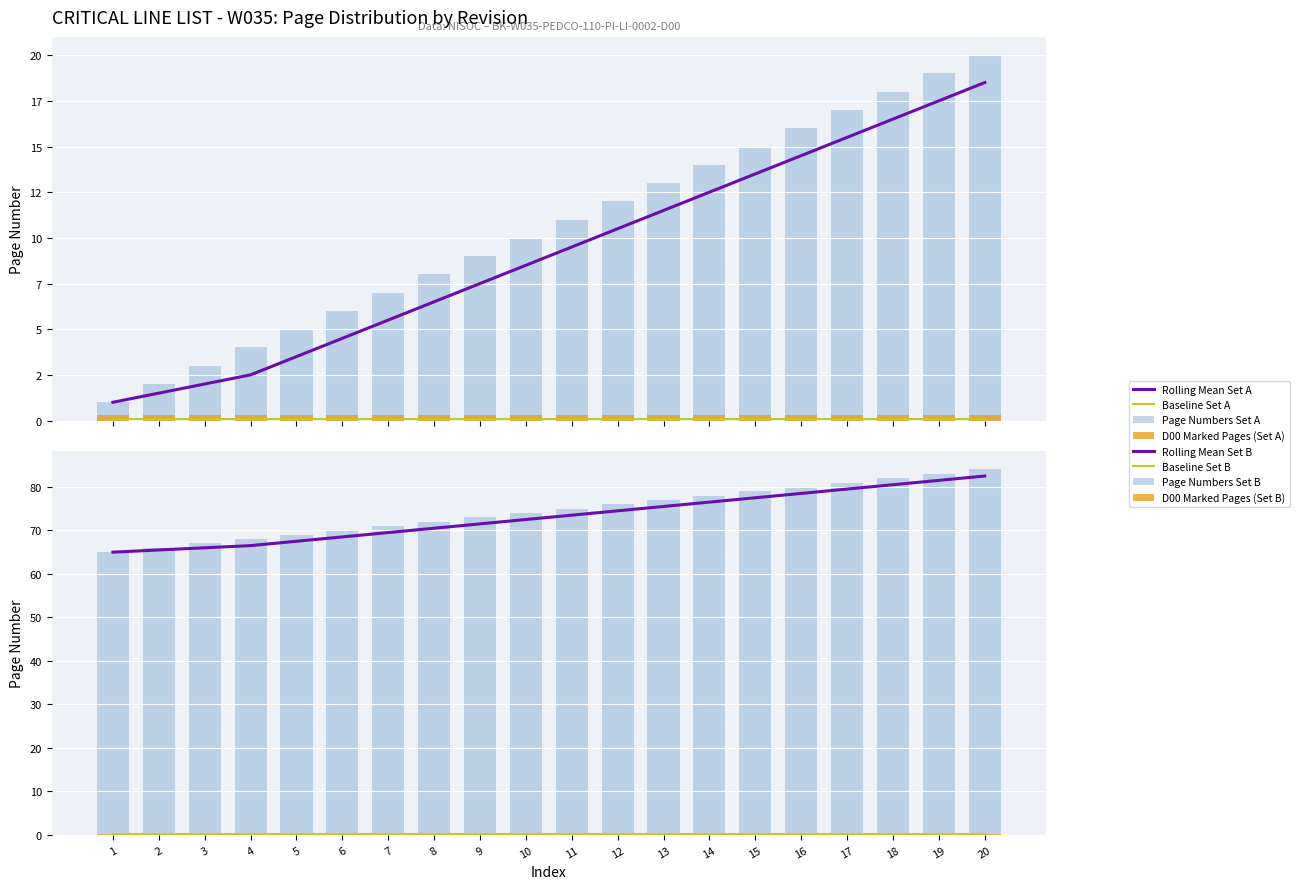

What is the approximate value of Page Numbers Set B at 3, to the nearest 10?

70